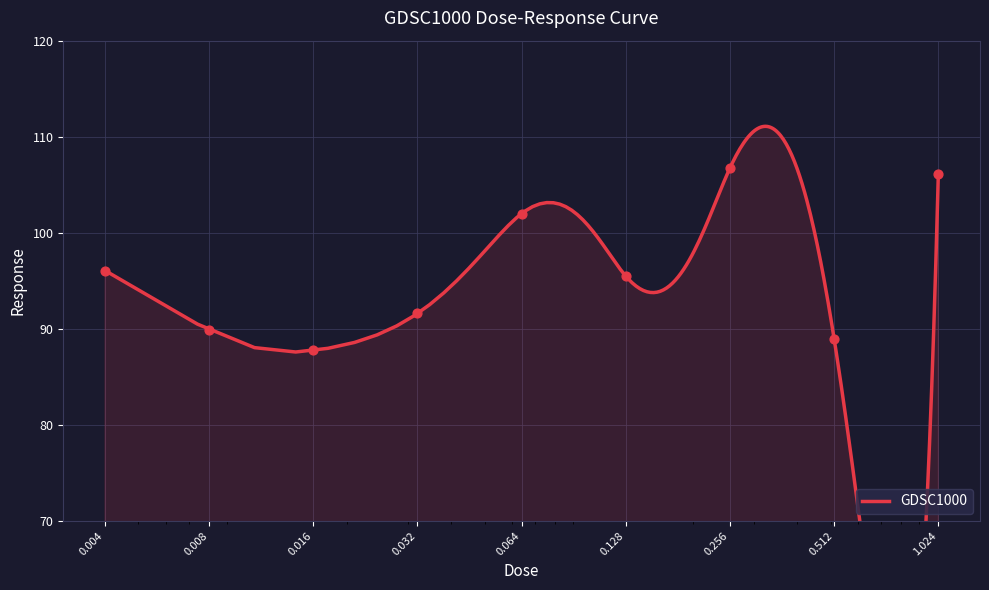

What is the change in value from 0.064 to 0.128?

-6.5